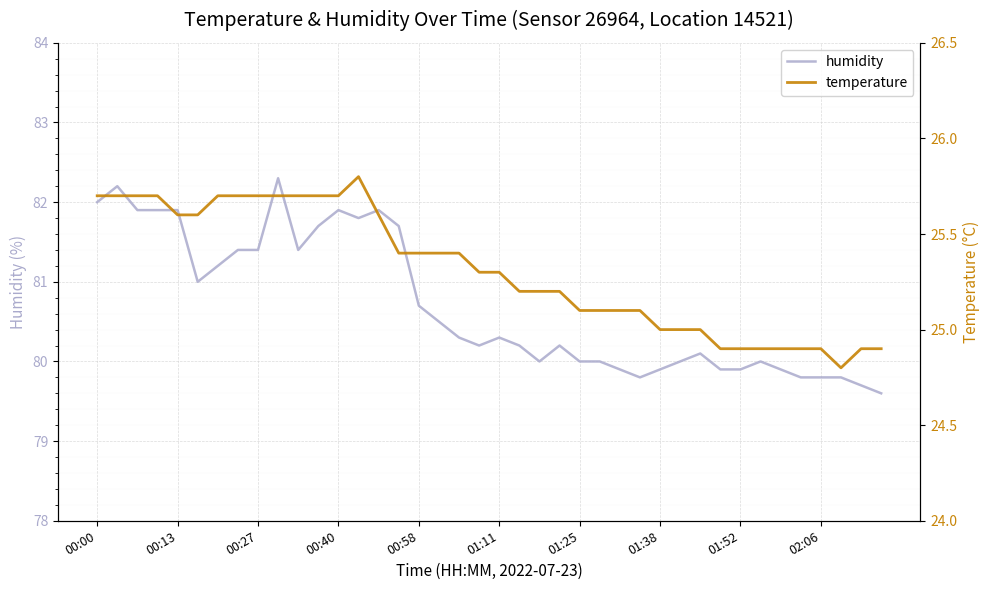

What value does the humidity series have at 00:58?

80.7